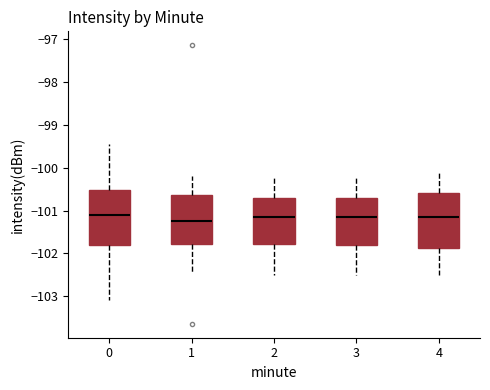

Reading left to right, read every box against the y-axis: the position of its median line, the range the box covers, and the ends of its whiskers. The values are not printed on the chart, so give them approximately, as read against the axis.

0: median -101.1, box -101.8 to -100.5, whiskers -103.1 to -99.4
1: median -101.2, box -101.8 to -100.6, whiskers -102.5 to -100.2
2: median -101.1, box -101.8 to -100.7, whiskers -102.5 to -100.2
3: median -101.1, box -101.8 to -100.7, whiskers -102.5 to -100.2
4: median -101.1, box -101.9 to -100.6, whiskers -102.5 to -100.1